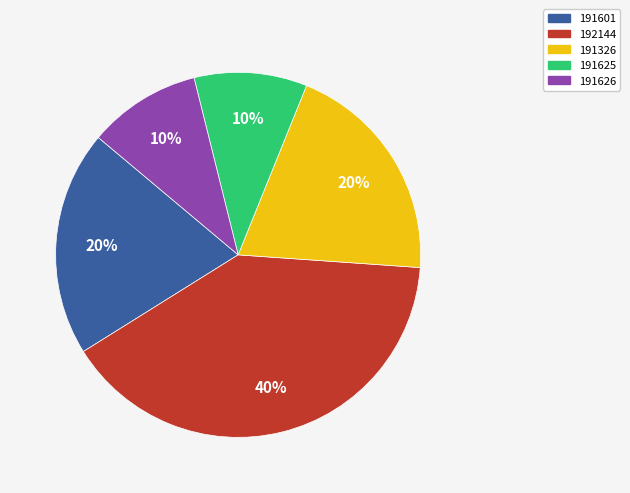

Which category has the biggest portion of the pie?

192144